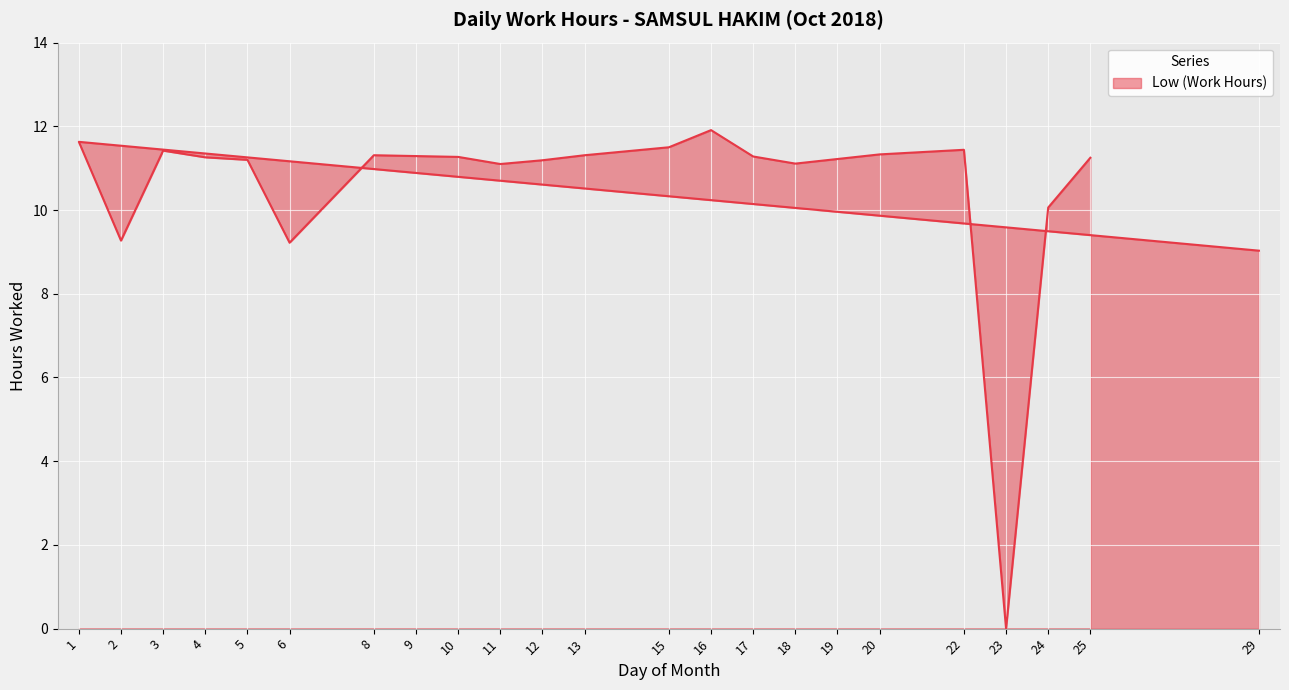

Where is the first local maximum?

1